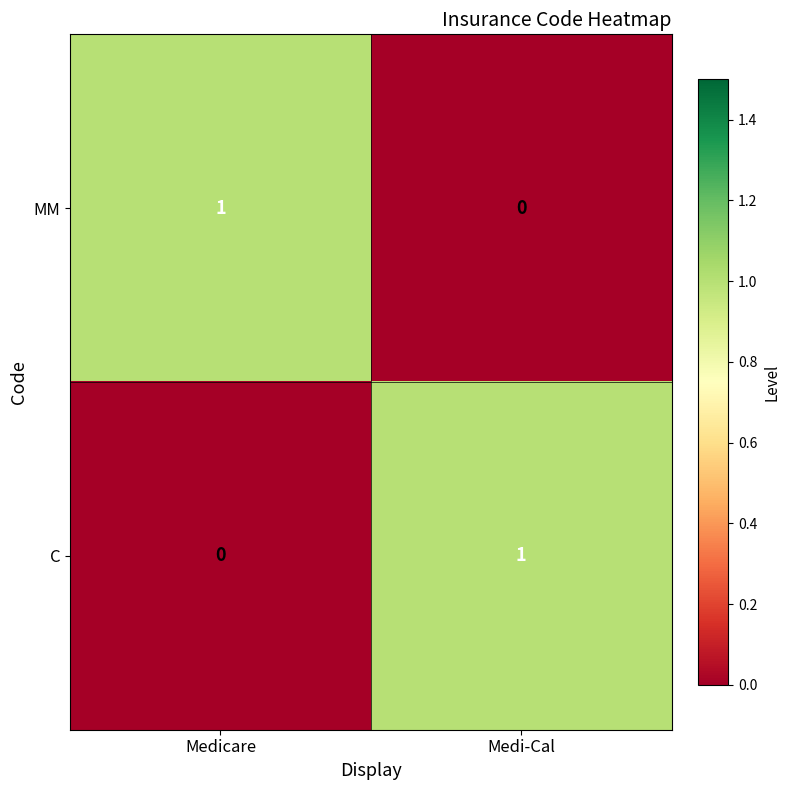

What is the difference between the highest and lowest values at Medicare?

1